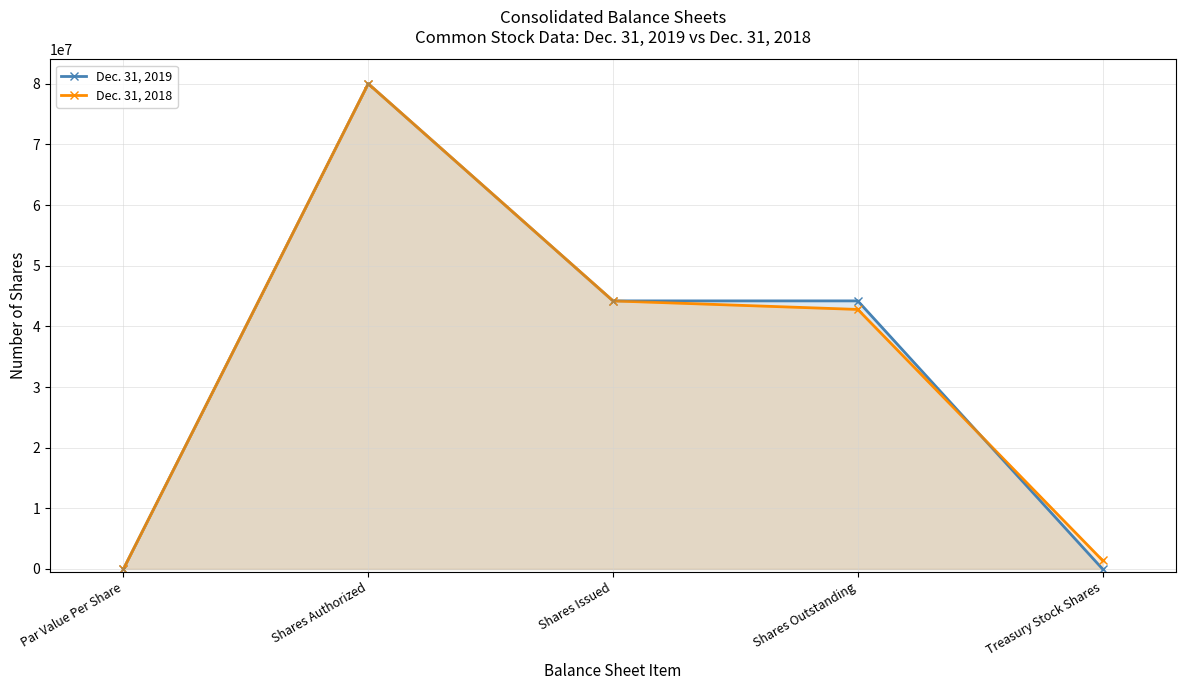

Reading left to right, extract all data points from this chart.

Dec. 31, 2019: 1	80000000	44198330	44198330	0
Dec. 31, 2018: 1	80000000	44198330	42789409	1408921